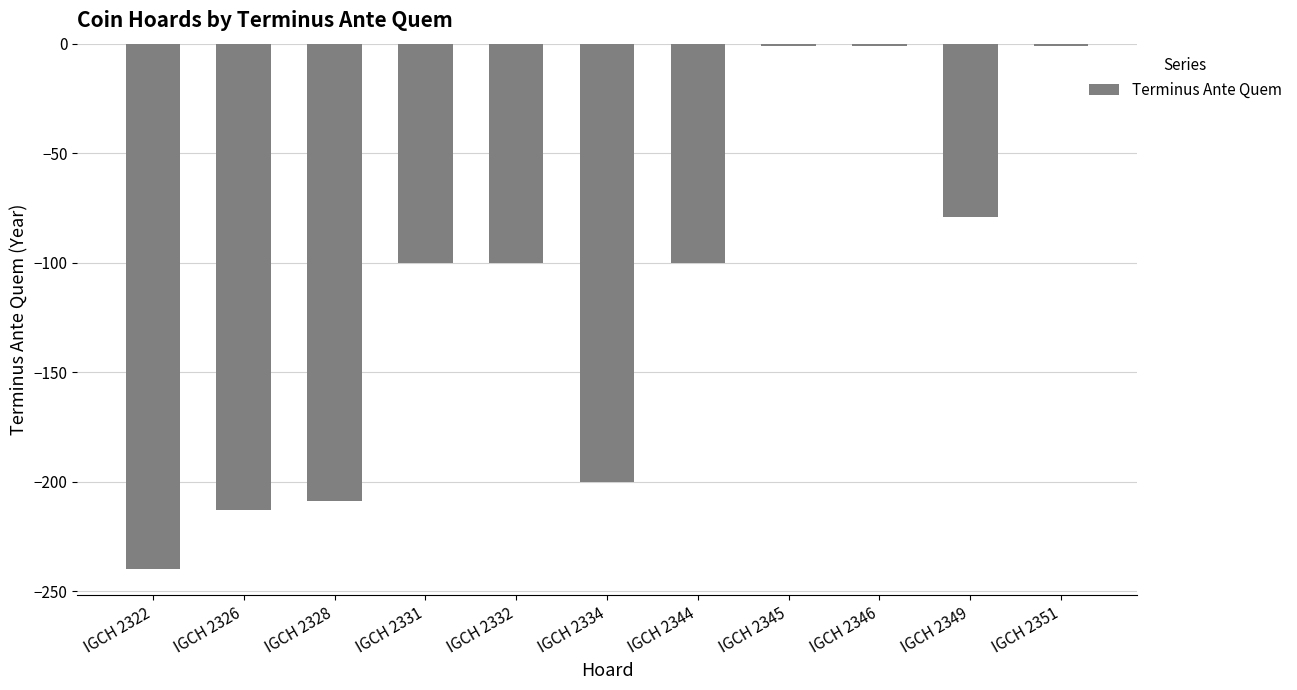

Reading left to right, list all the values displayed in this chart.

-240	-213	-209	-100	-100	-200	-100	-1	-1	-79	-1